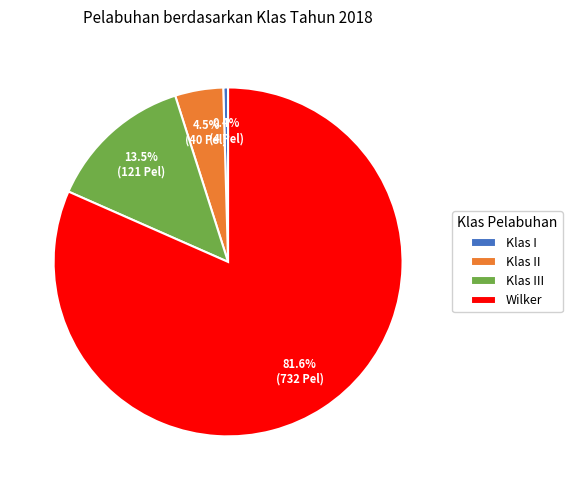

What percentage is NOT represented by Klas I?

99.6%